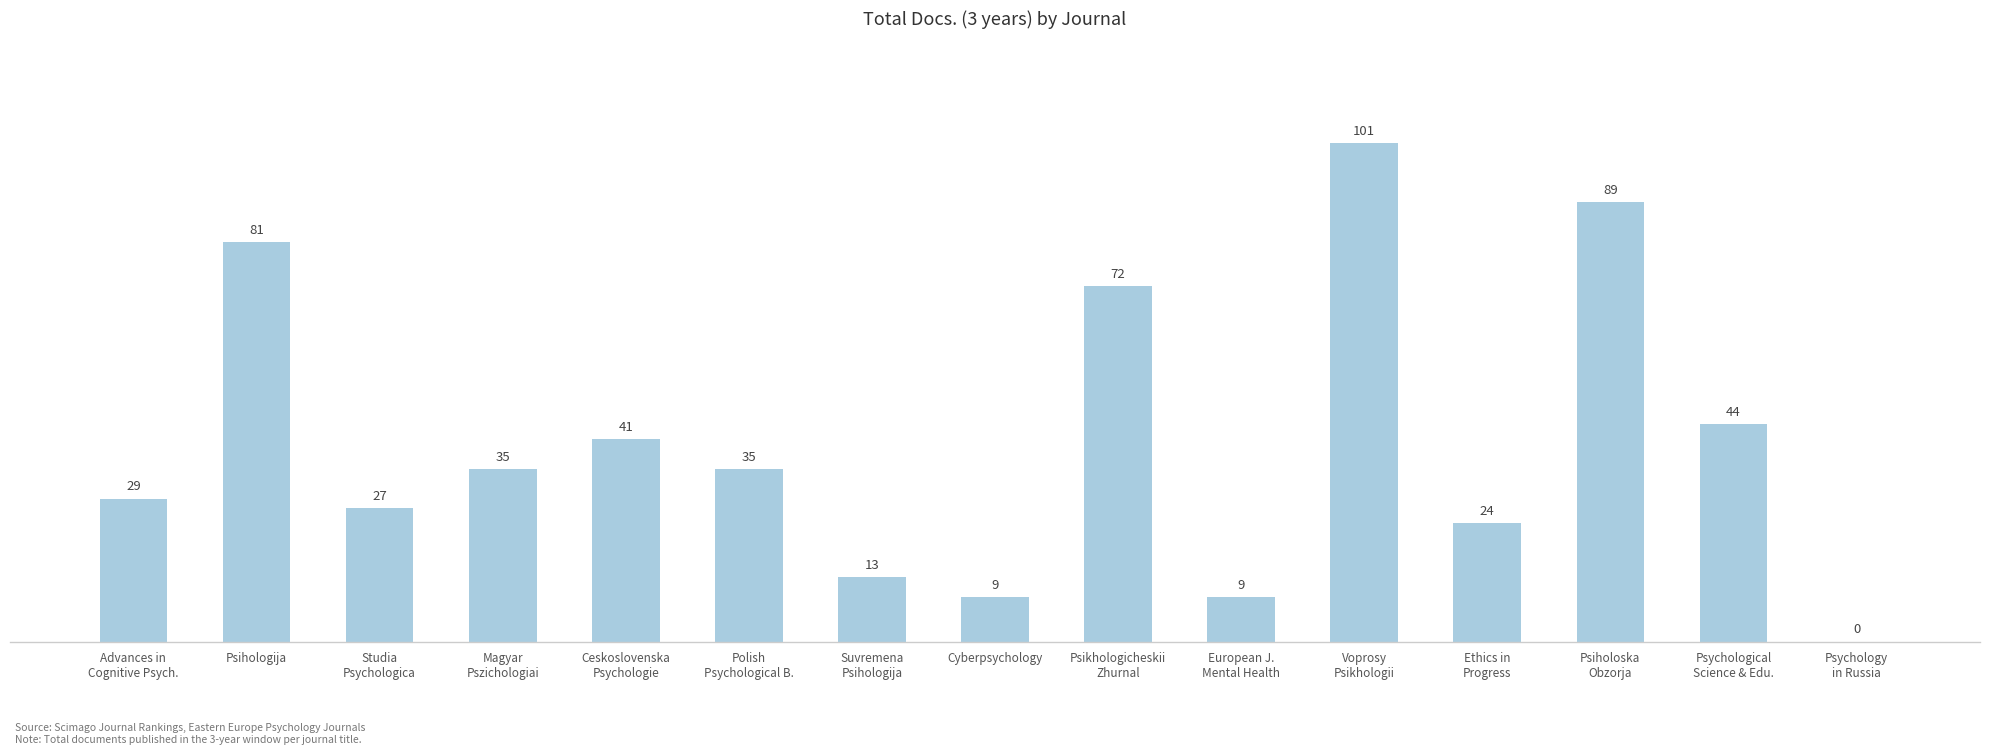

Are the bars grouped side by side (vs. stacked)?

No